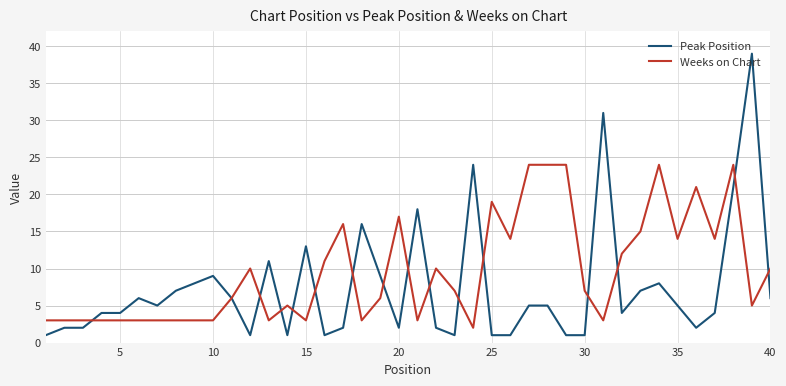

What is the difference between the maximum and minimum values in the Peak Position series?

38